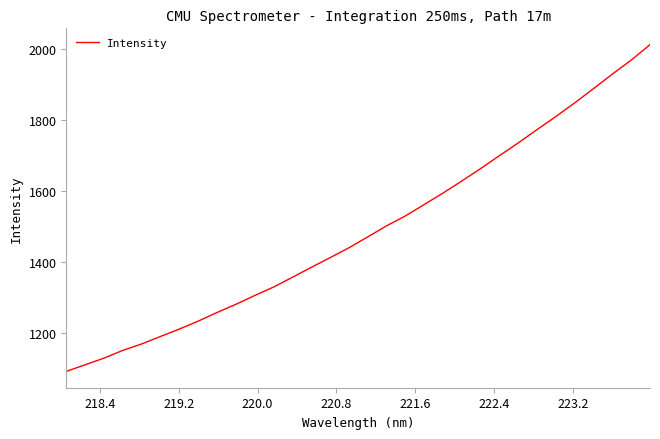

What is the difference between the maximum and minimum values?

920.1